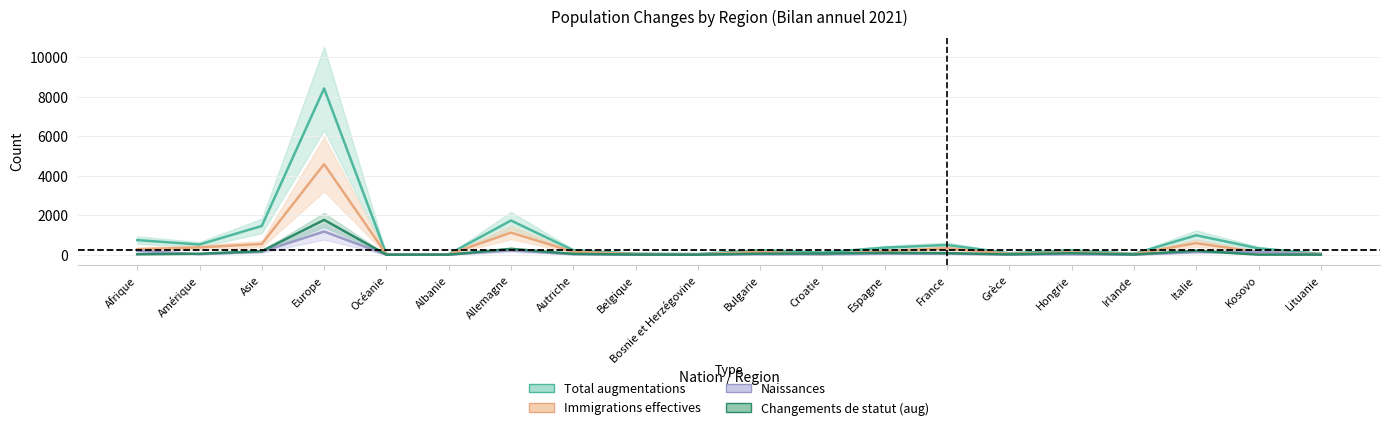

True or false: Total augmentations and Changements de statut (aug) cross at least once.

False